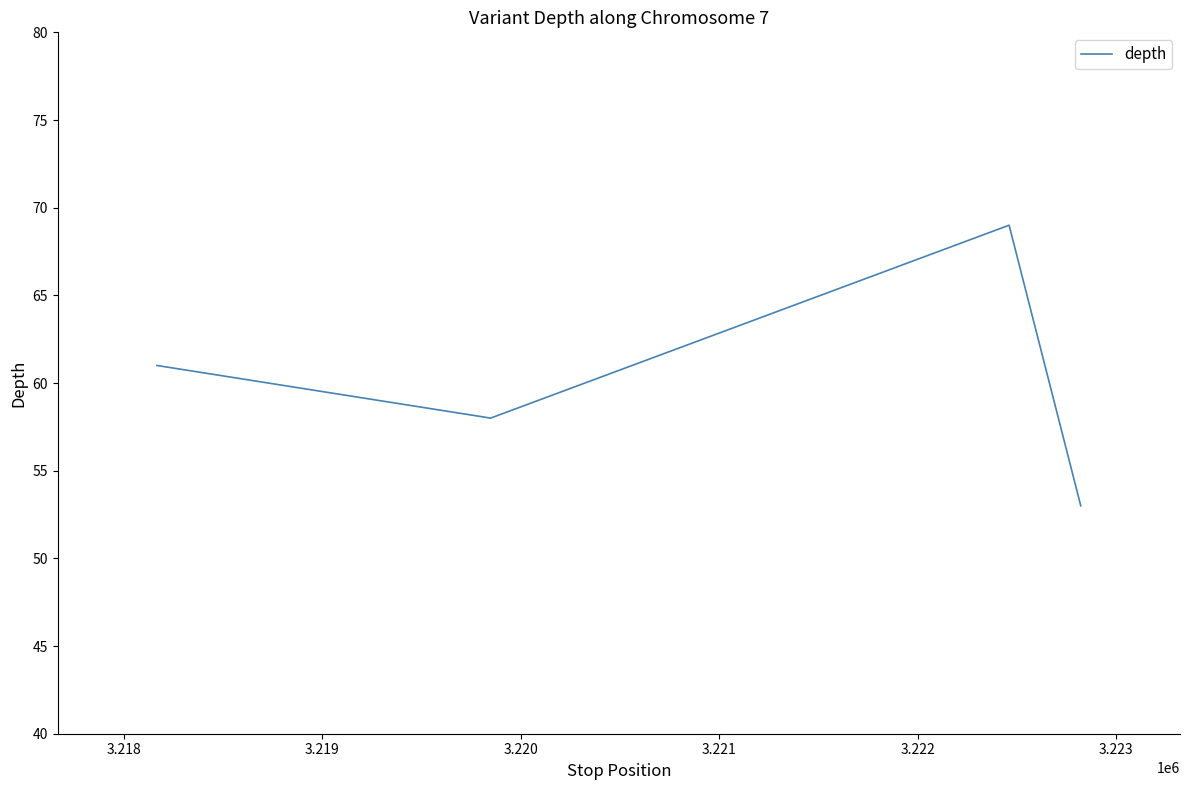

What is the average value?

60